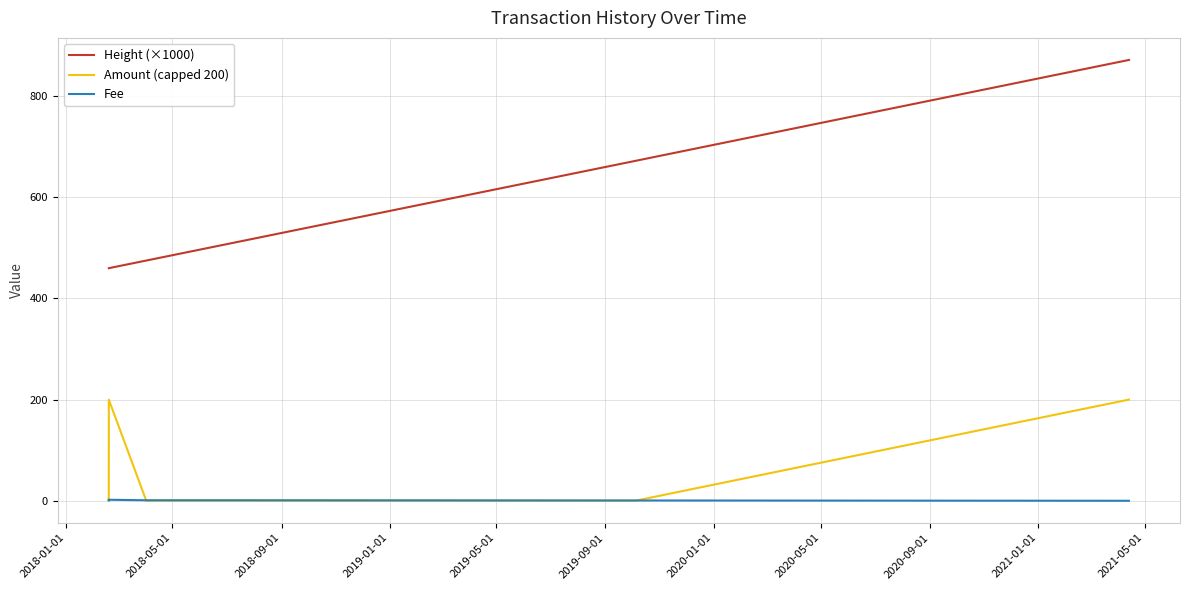

List the series in order of their peak value, lowest first.

Fee, Amount (capped 200), Height (×1000)